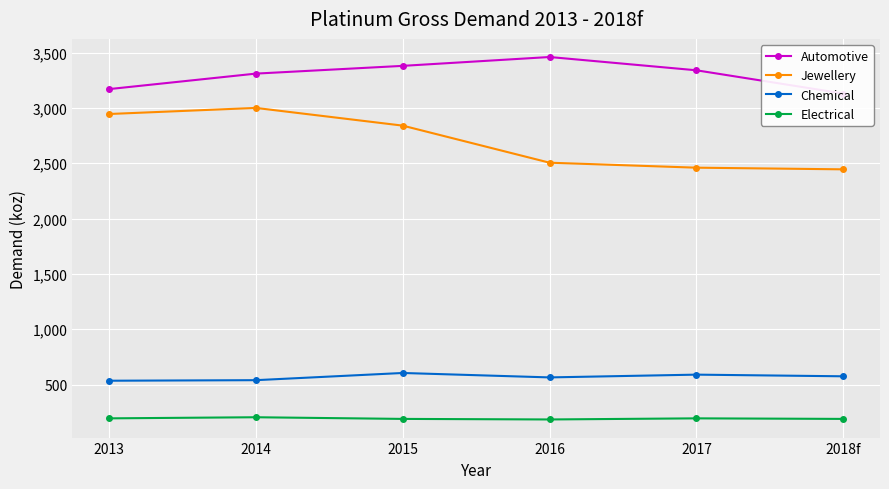

How many categories are shown in the chart?

6